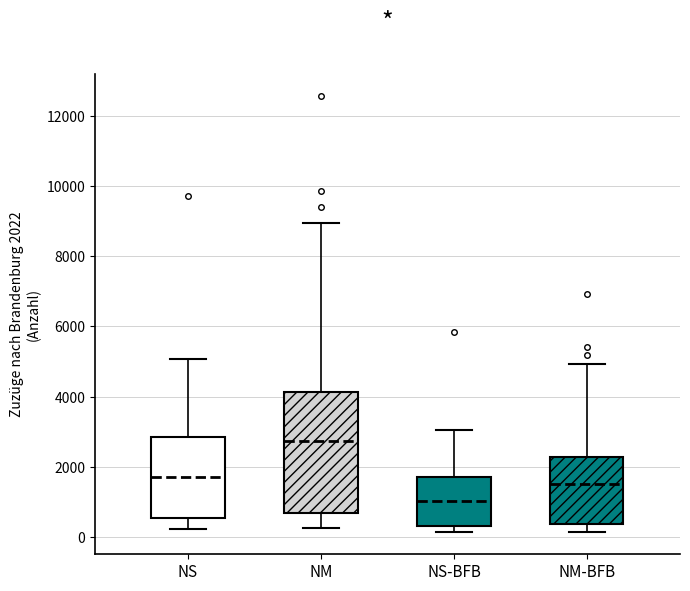

Reading left to right, transcribe this box plot: for each box, give where its median line is, the range the box spans, and where its two whiskers end, as read against the y-axis. The values are not printed on the chart, so give them approximately, as read against the axis.

NS: median 1800, box 600 to 2800, whiskers 200 to 5000
NM: median 2800, box 600 to 4200, whiskers 200 to 9000
NS-BFB: median 1000, box 400 to 1800, whiskers 200 to 3000
NM-BFB: median 1600, box 400 to 2200, whiskers 200 to 5000